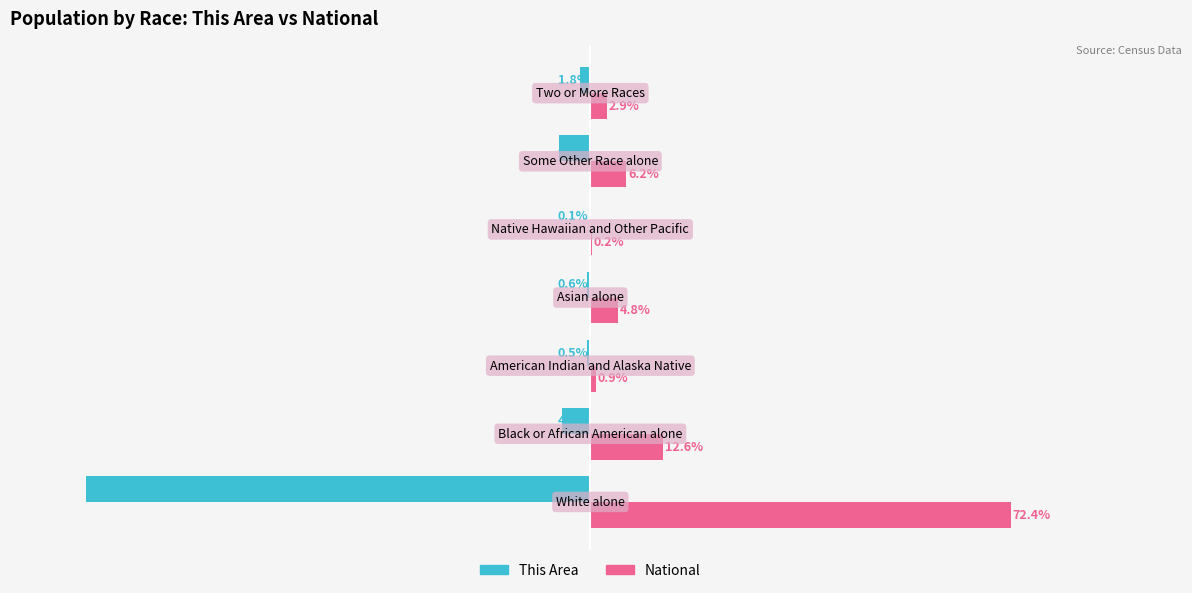

Which series has the largest total across all categories?

National